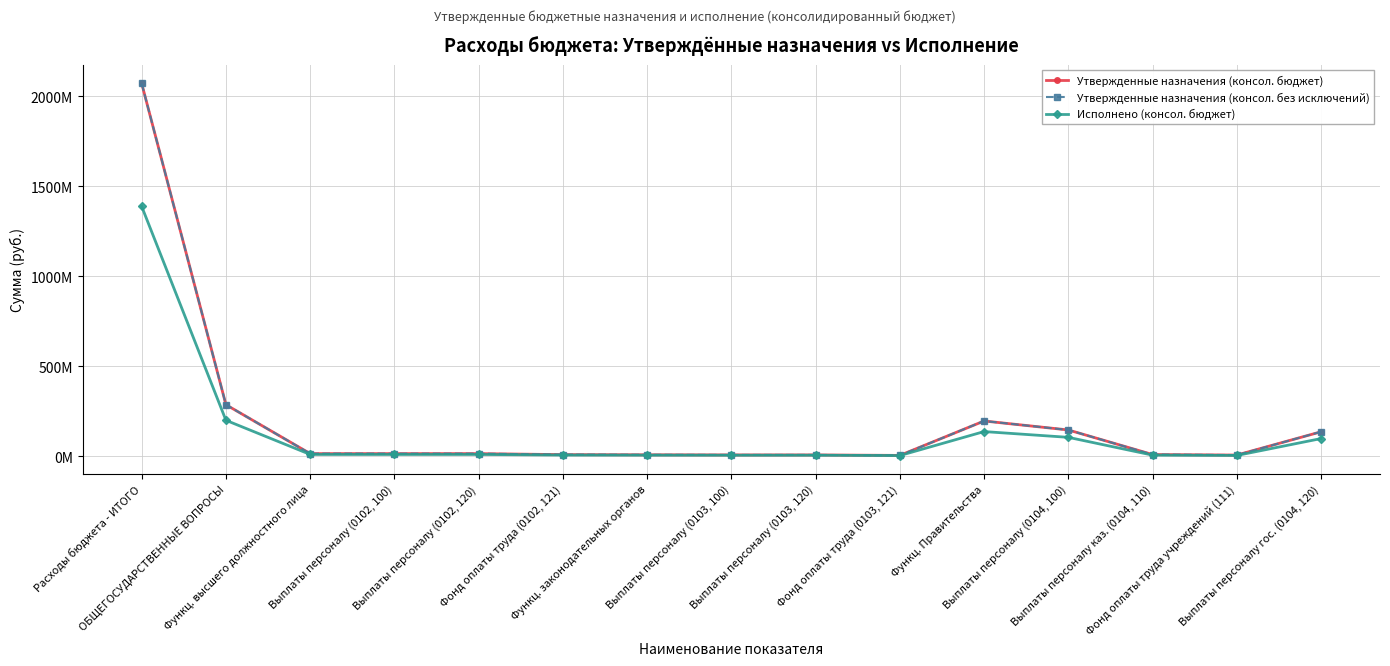

What is the value of the Исполнено (консол. бюджет) point at the 5th from the left?

10583909.4